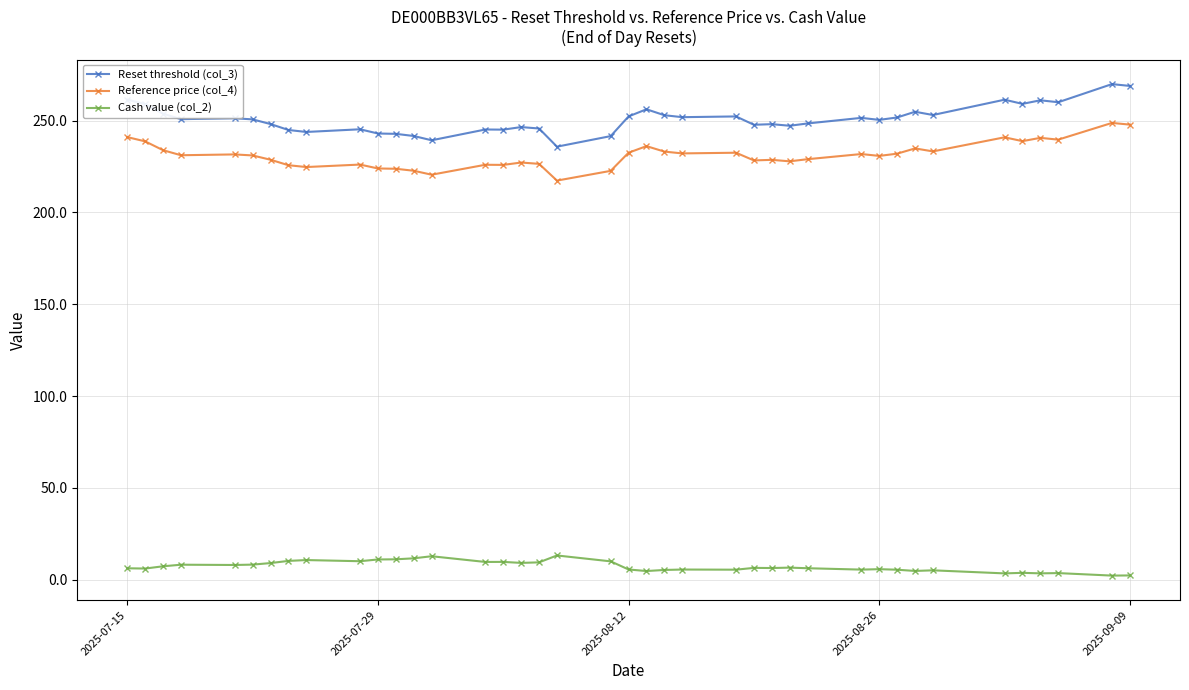

List the series in order of their peak value, highest first.

Reset threshold (col_3), Reference price (col_4), Cash value (col_2)